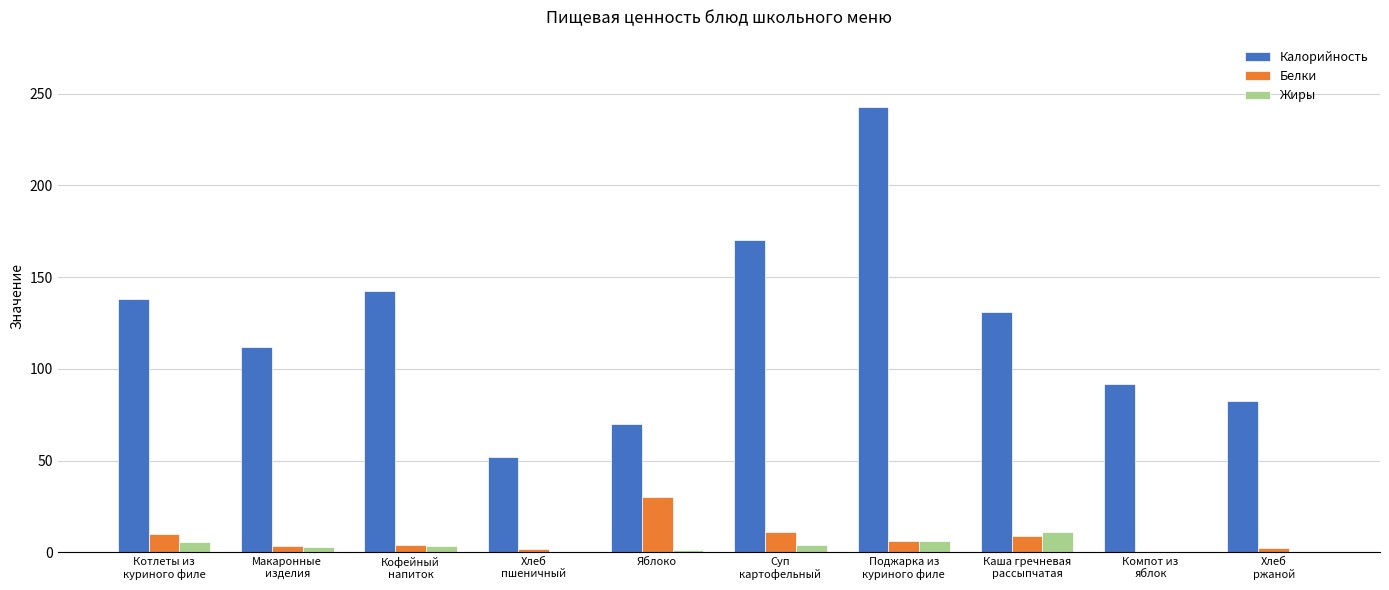

What is the maximum value shown in the chart?

243.0